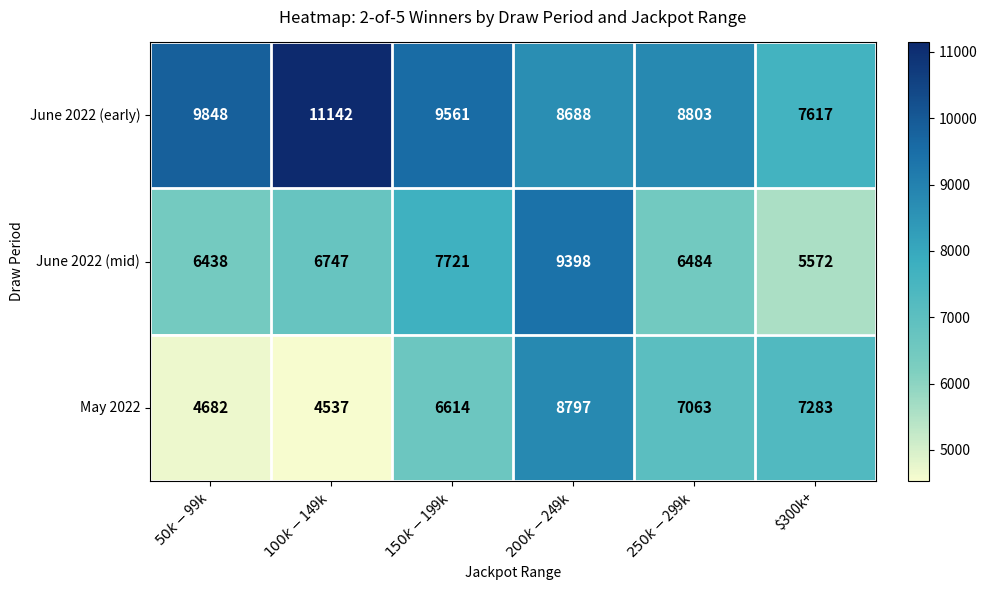

How many series are shown in this chart?

3